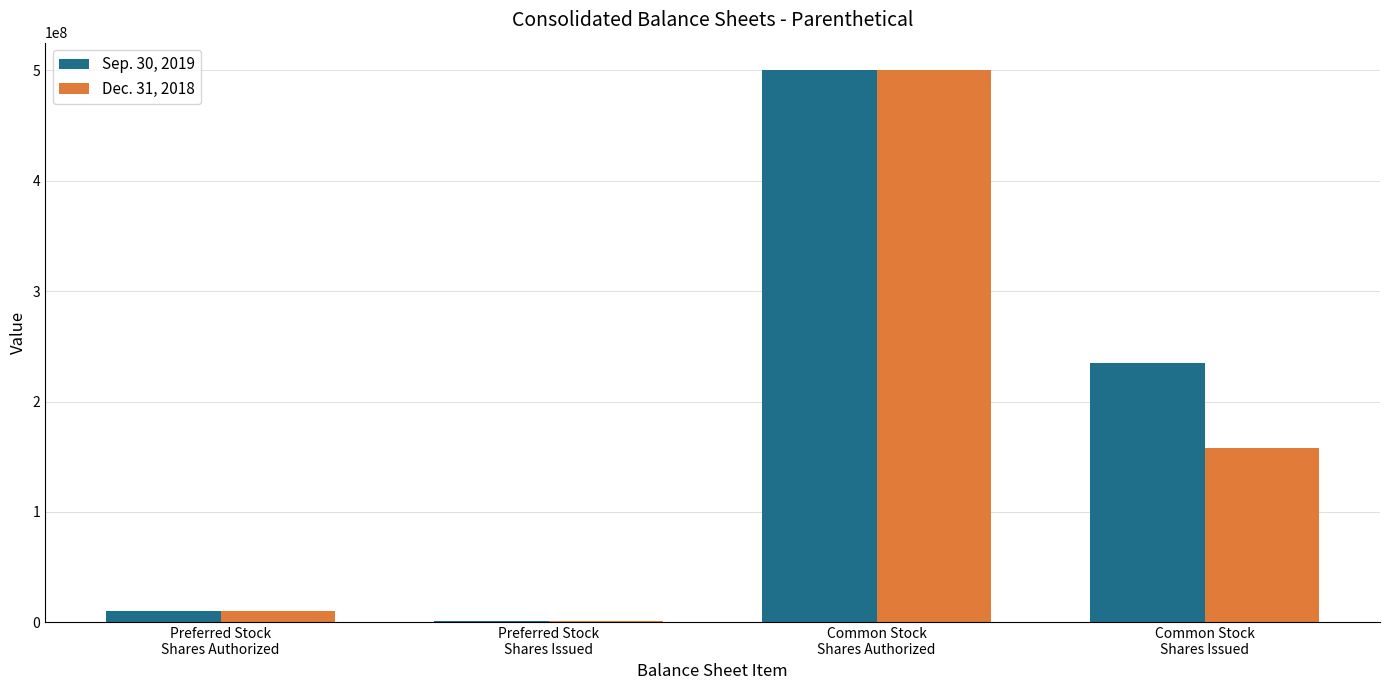

Reading right to left, what are all the values shown in this chart?

Sep. 30, 2019: Common Stock
Shares Issued=234454740	Common Stock
Shares Authorized=500000000	Preferred Stock
Shares Issued=977352	Preferred Stock
Shares Authorized=10000000
Dec. 31, 2018: Common Stock
Shares Issued=158113141	Common Stock
Shares Authorized=500000000	Preferred Stock
Shares Issued=1013691	Preferred Stock
Shares Authorized=10000000